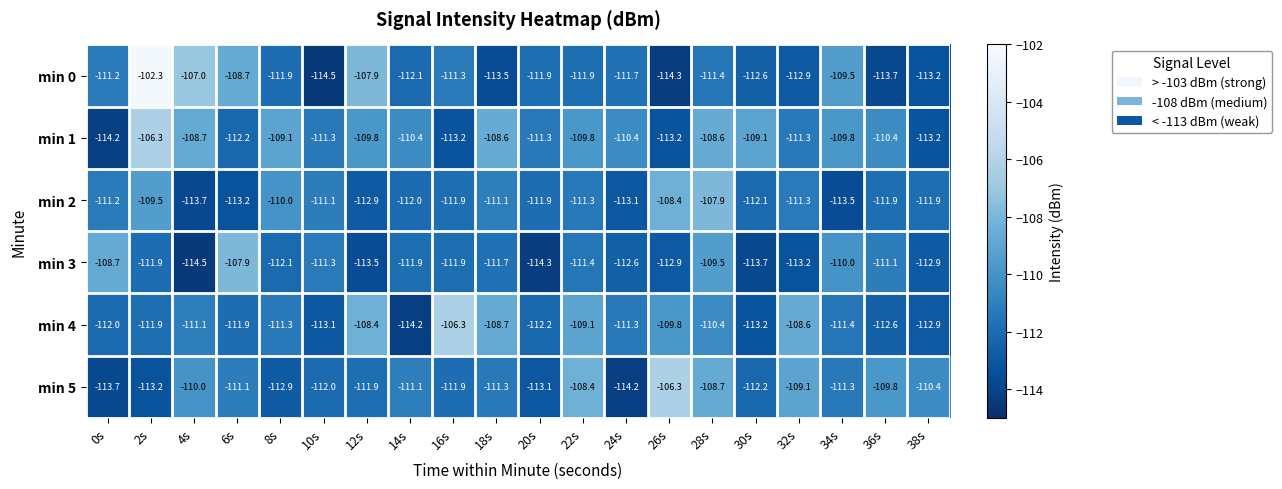

What is the smallest value displayed?

-114.5